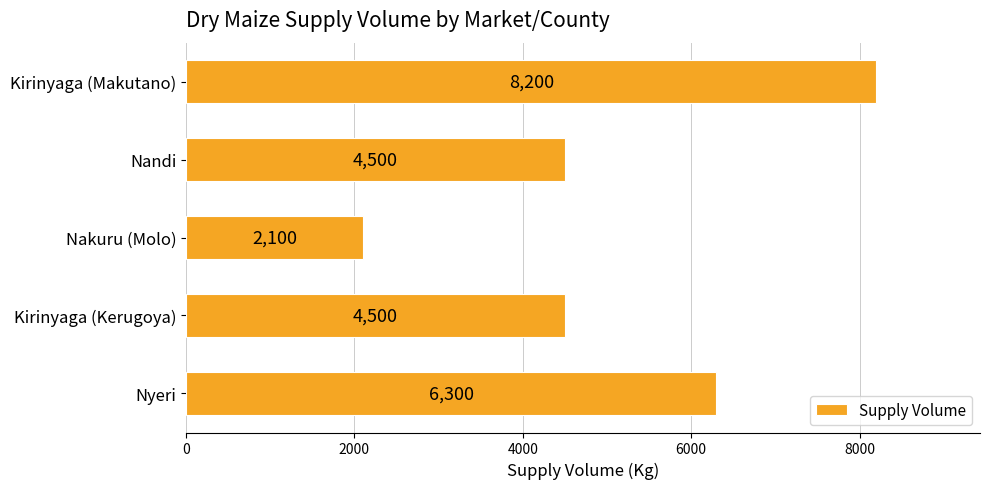

What is the sum of all values?

25600